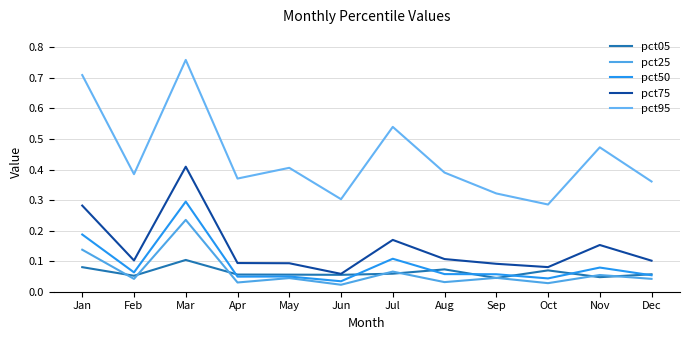

List the labels in order of pct05 value, largest first.

Mar, Jan, Aug, Oct, Jul, Dec, Apr, May, Jun, Feb, Nov, Sep